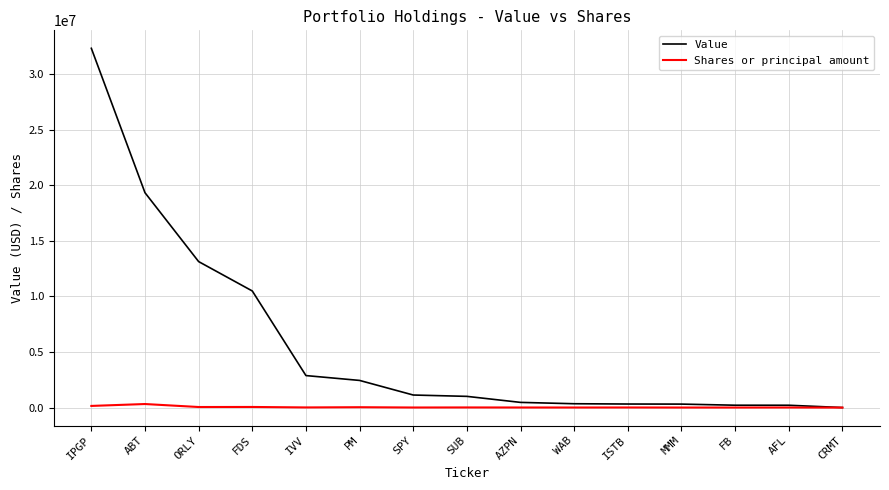

At PM, list the series in order from largest to smallest.

Value, Shares or principal amount